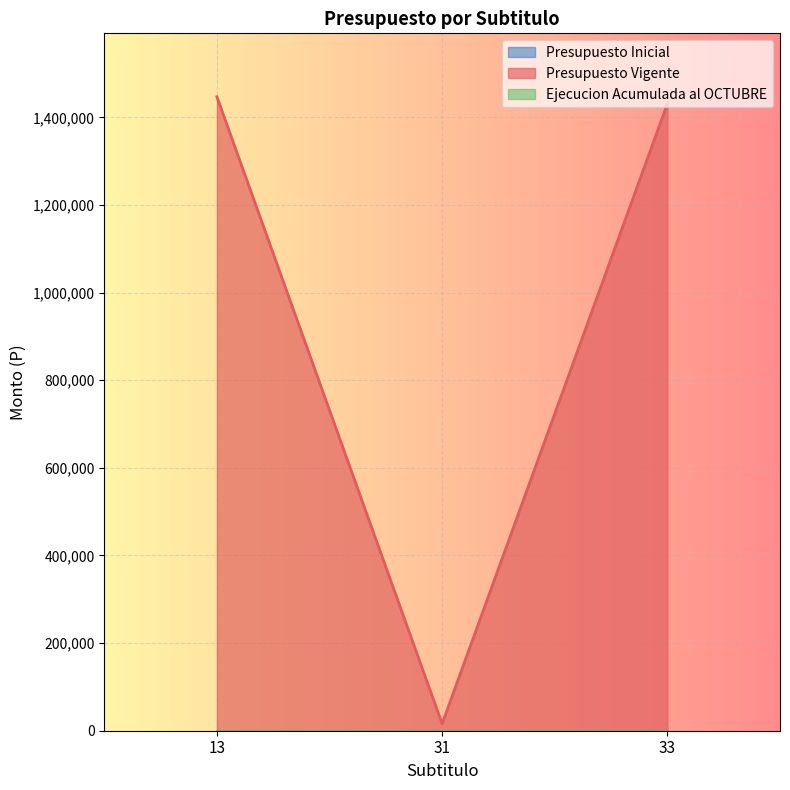

Rank the categories by Ejecucion Acumulada al OCTUBRE value from lowest to highest.

13, 31, 33